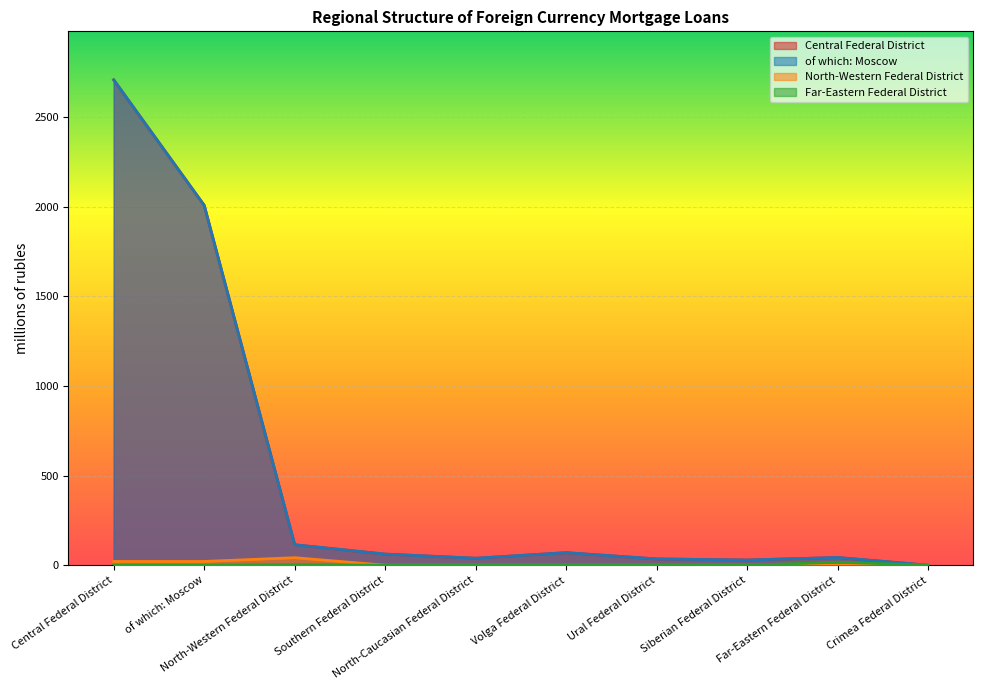

How many values in the North-Western Federal District series exceed 0?

3